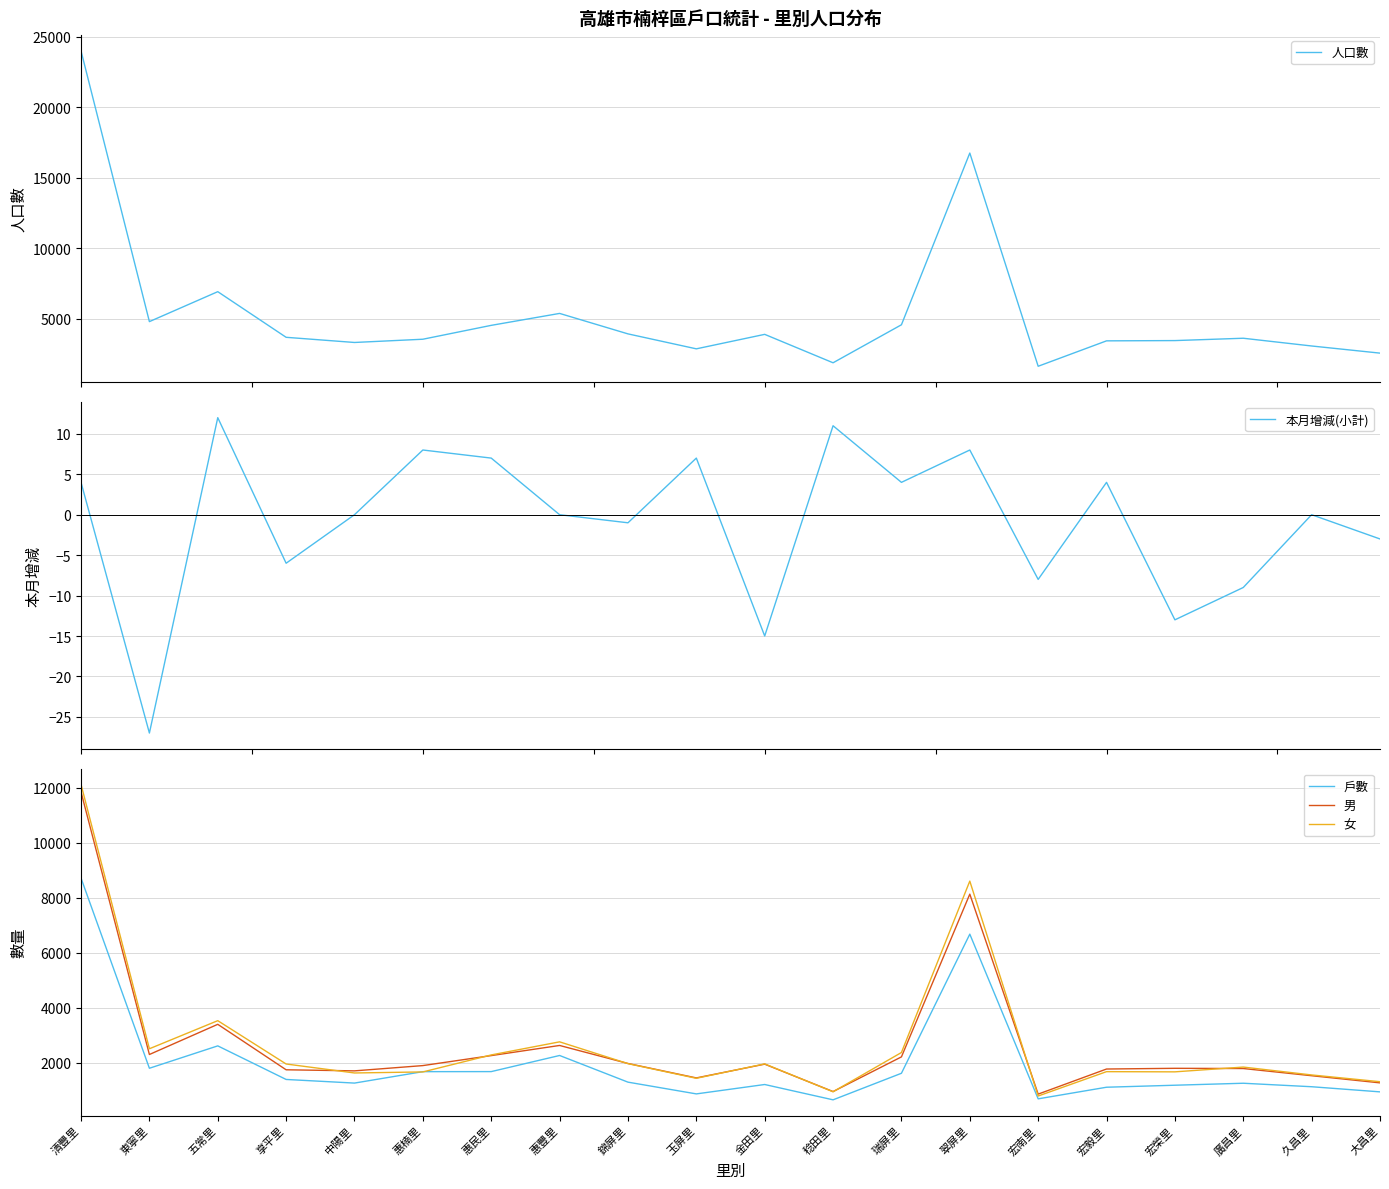

Which label corresponds to the smallest value in the chart?

東寧里